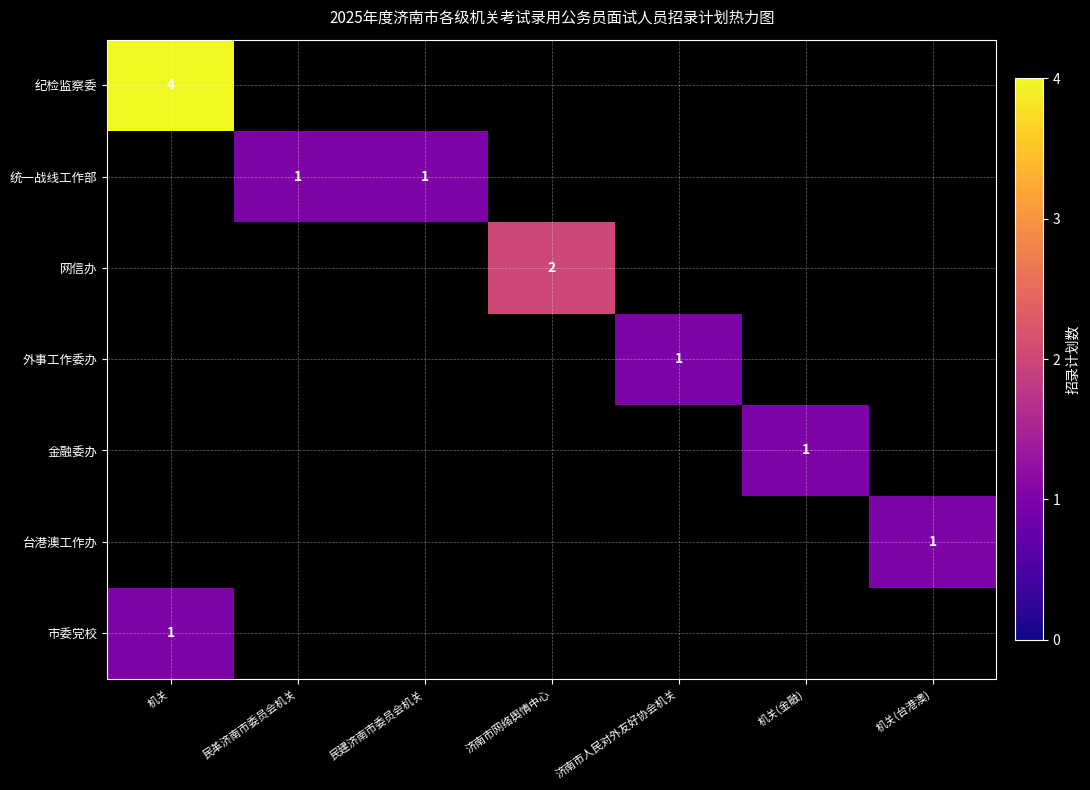

The value of 金融委办 at 机关(金融) is 1. True or false?

True